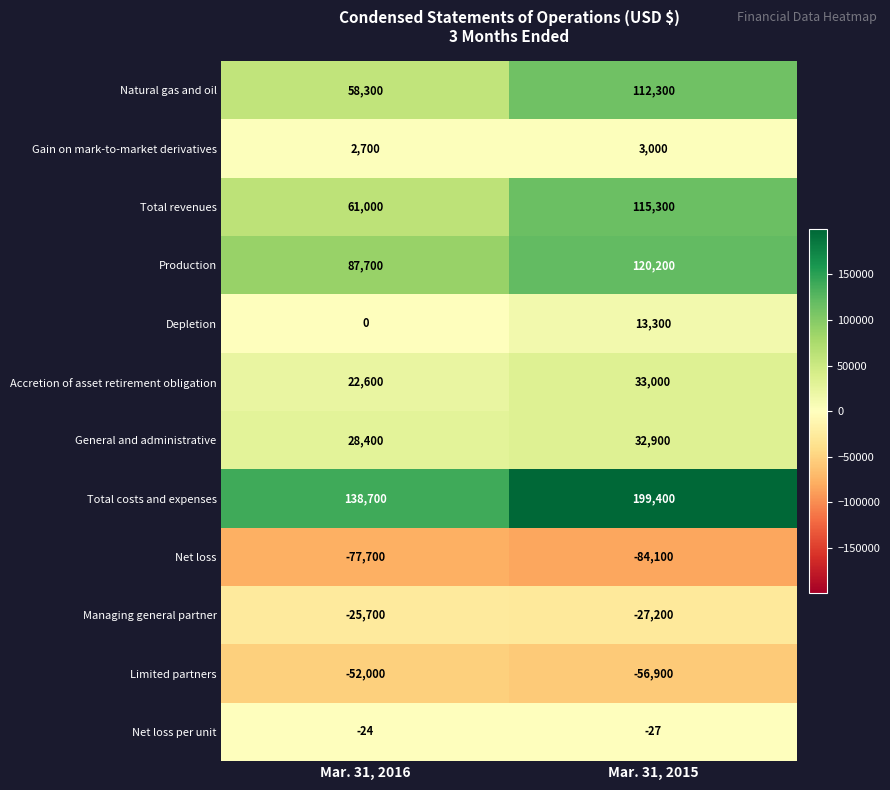

What is the difference between the Total revenues values at Mar. 31, 2015 and Mar. 31, 2016?

54300